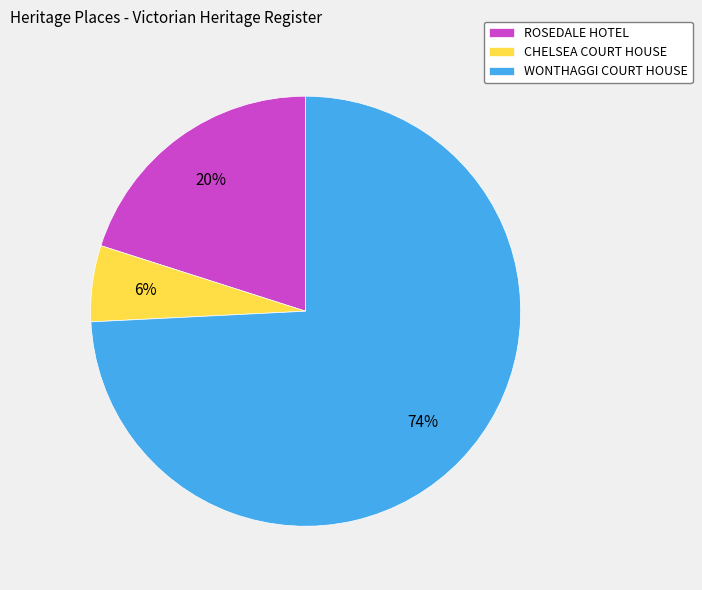

To the nearest percent, what percentage of the pie is WONTHAGGI COURT HOUSE?

74%